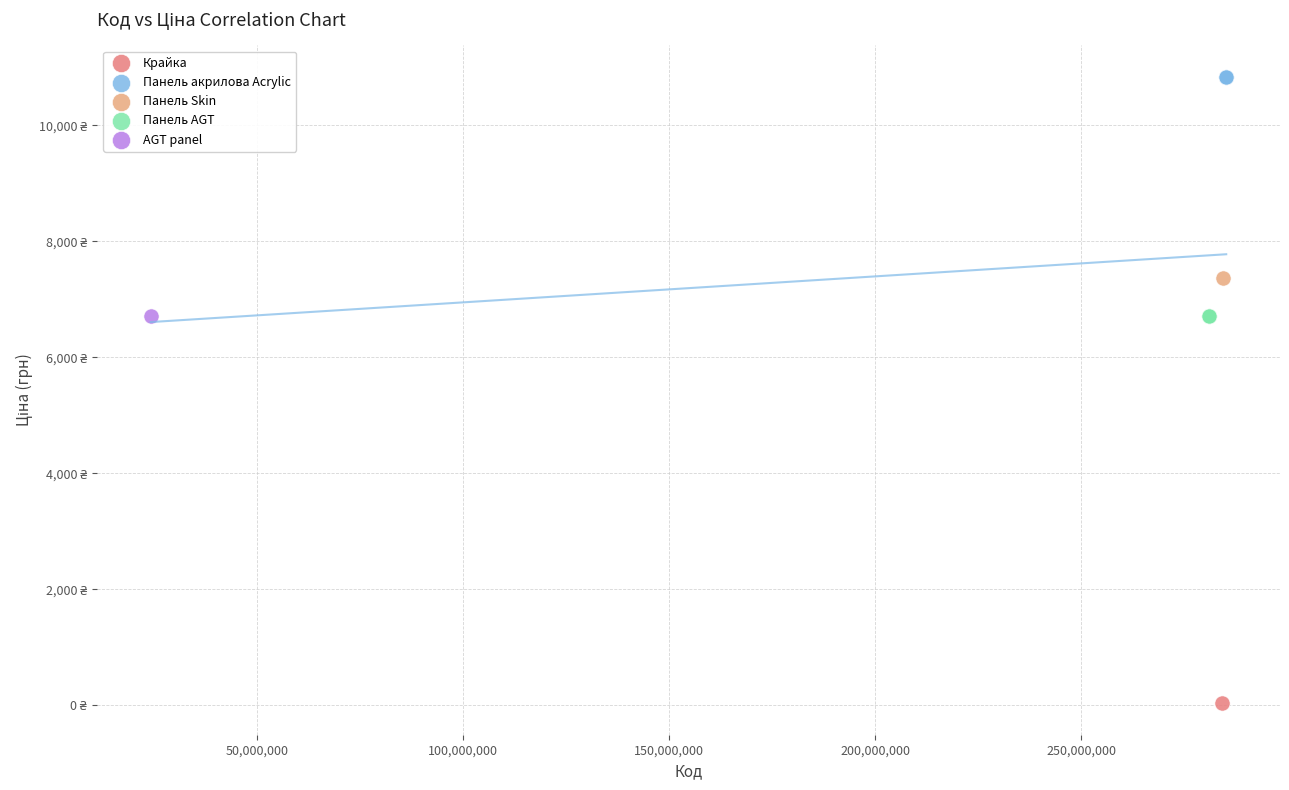

Which series contains the highest Y value?

Панель акрилова Acrylic